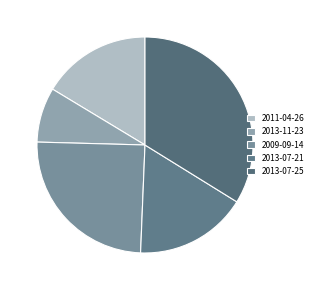

Is it true that 2009-09-14 is 17% of the pie?

False